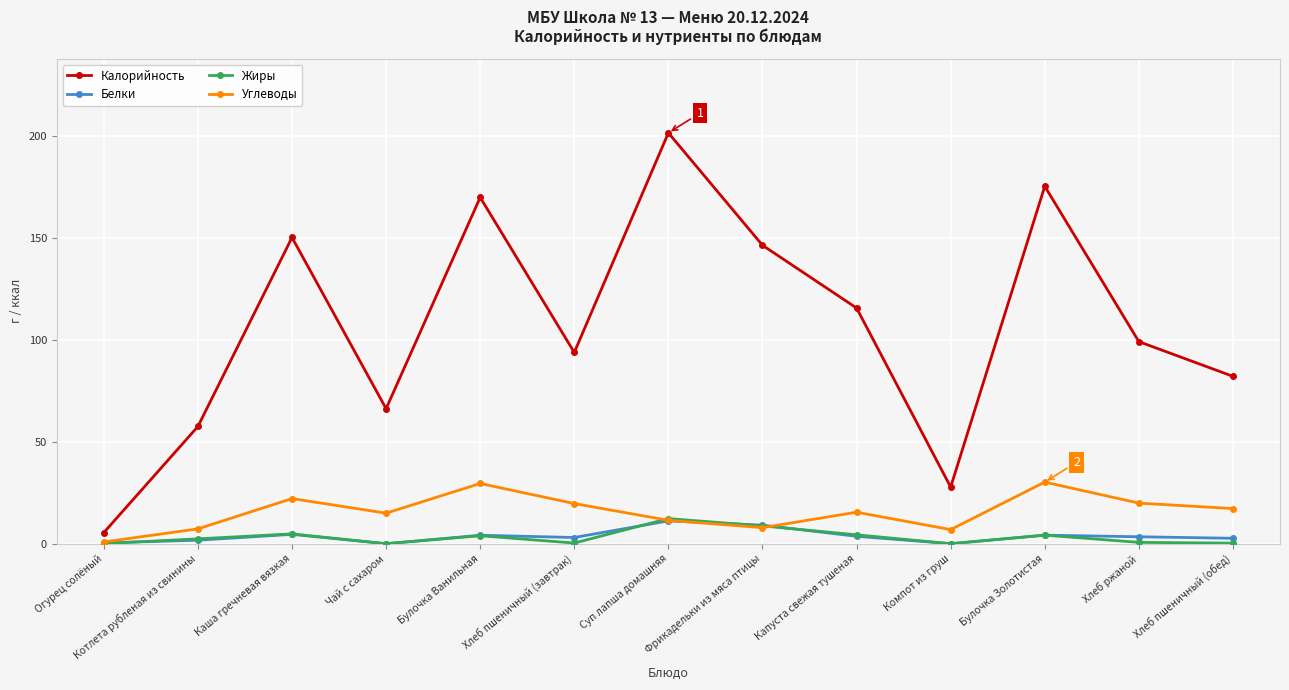

Which category has the lowest value in the Углеводы series?

Огурец солёный